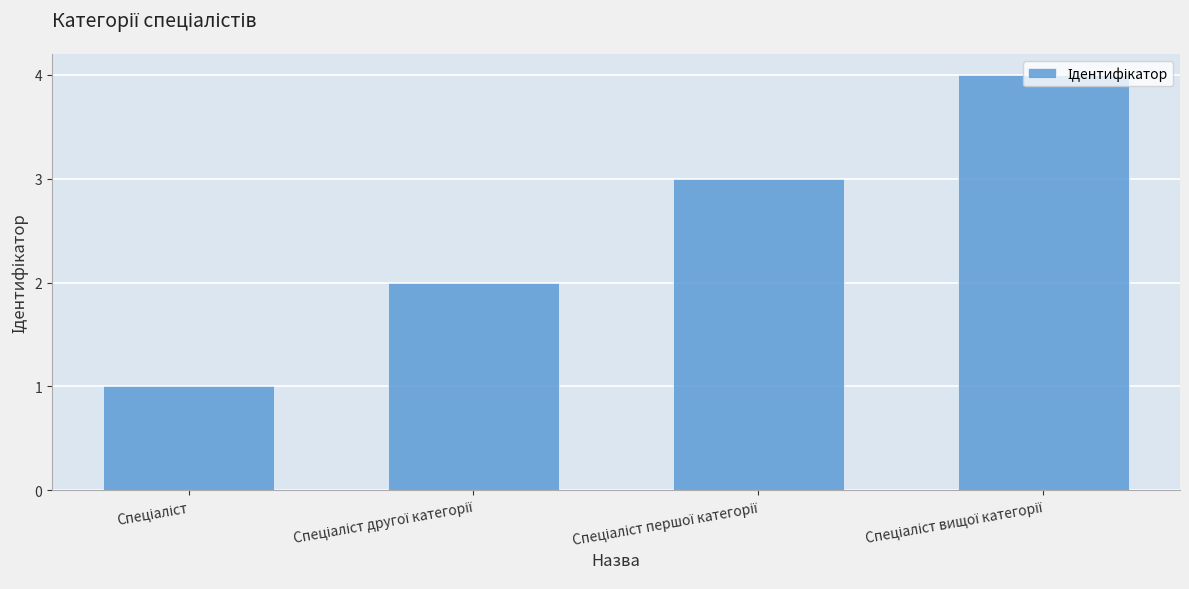

What is the maximum value shown in the chart?

4